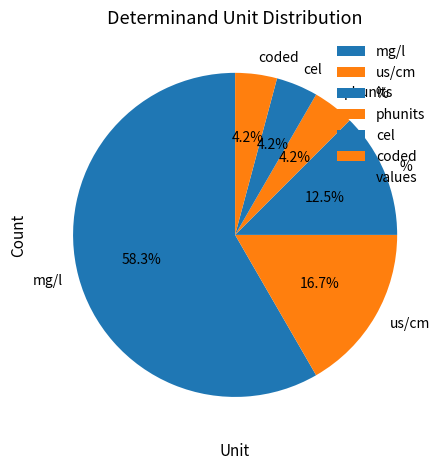

What is the largest slice in the pie chart?

mg/l